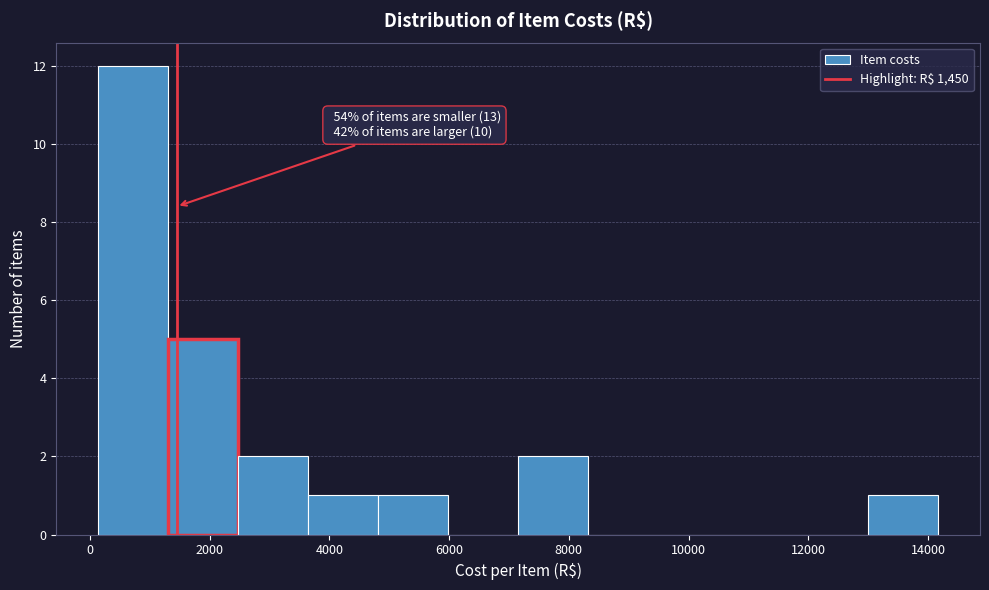

Over which range of the x-axis is the bar tallest?

200 to 1400